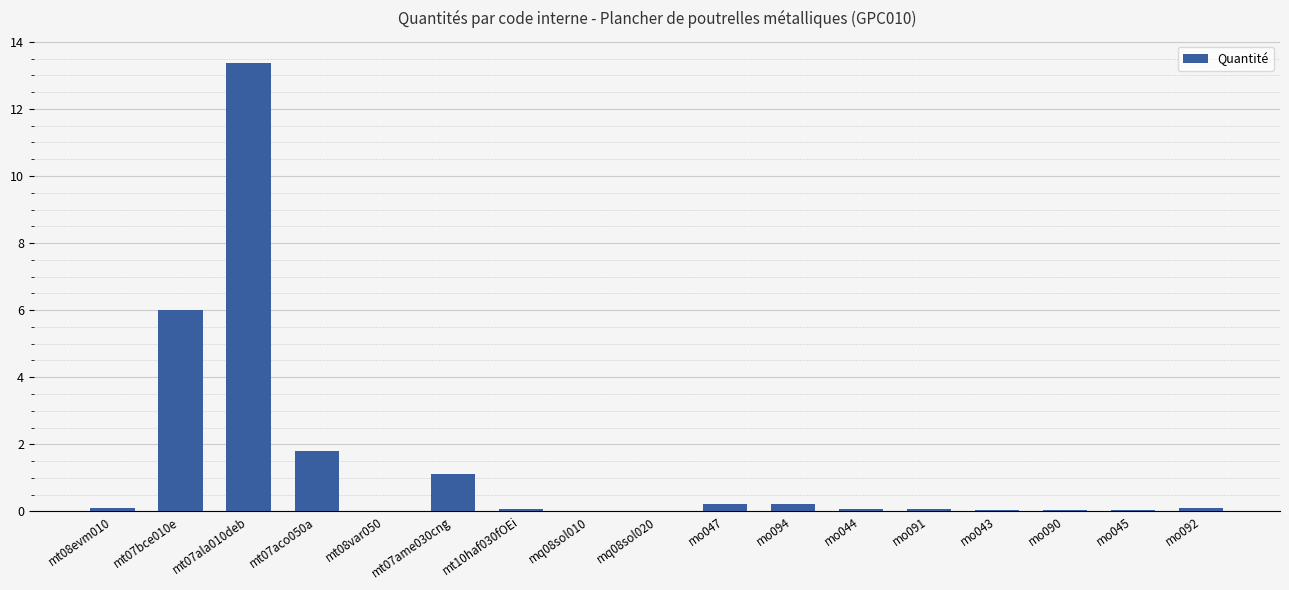

What value does the data have at mo047?

0.2